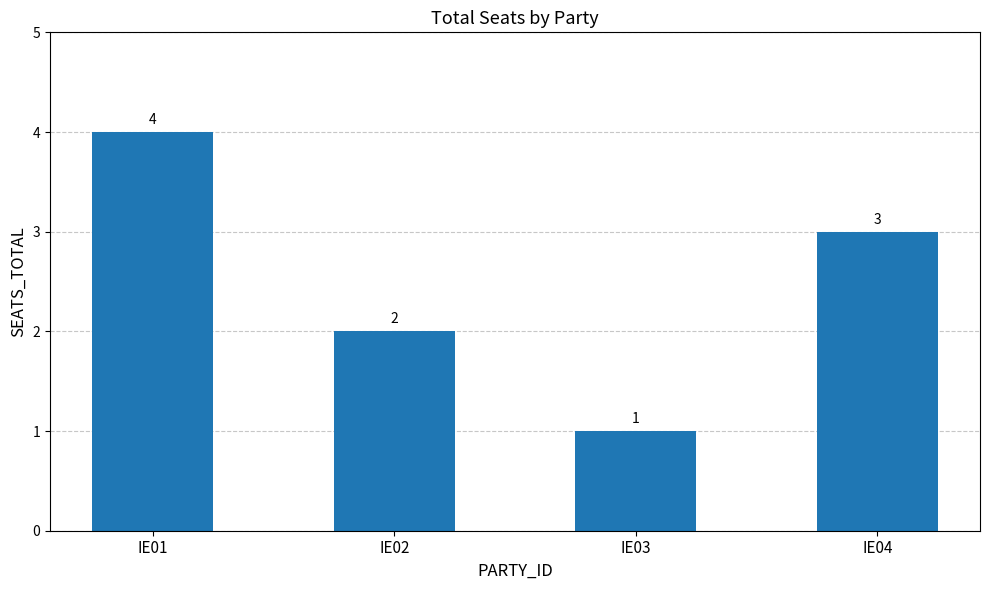

What is the sum of all values?

10